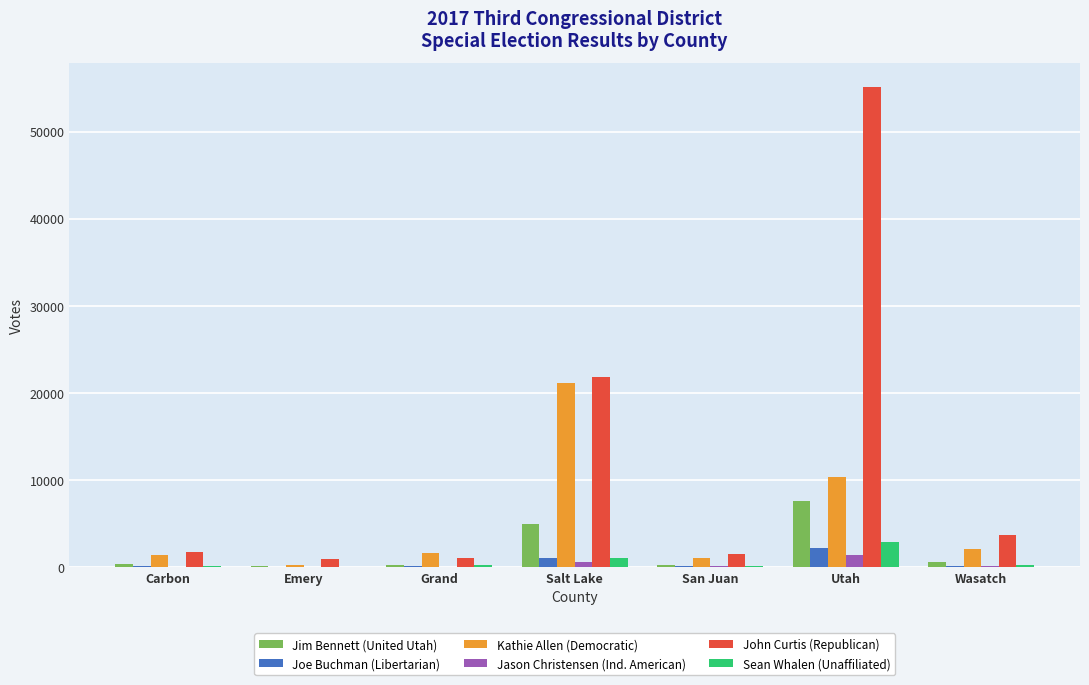

What is the sum of all Jason Christensen (Ind. American) values?

2286